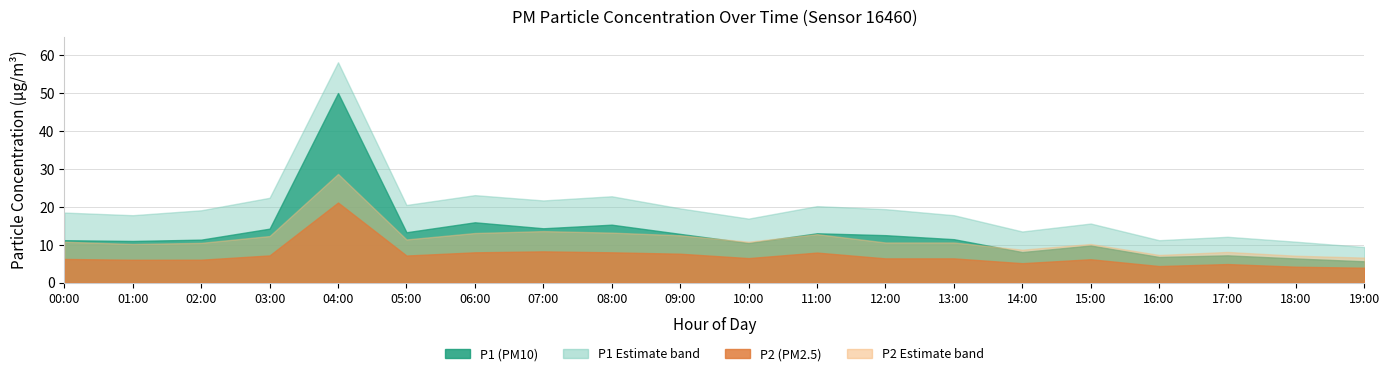

What is the label of the 19th point from the left?

18:00